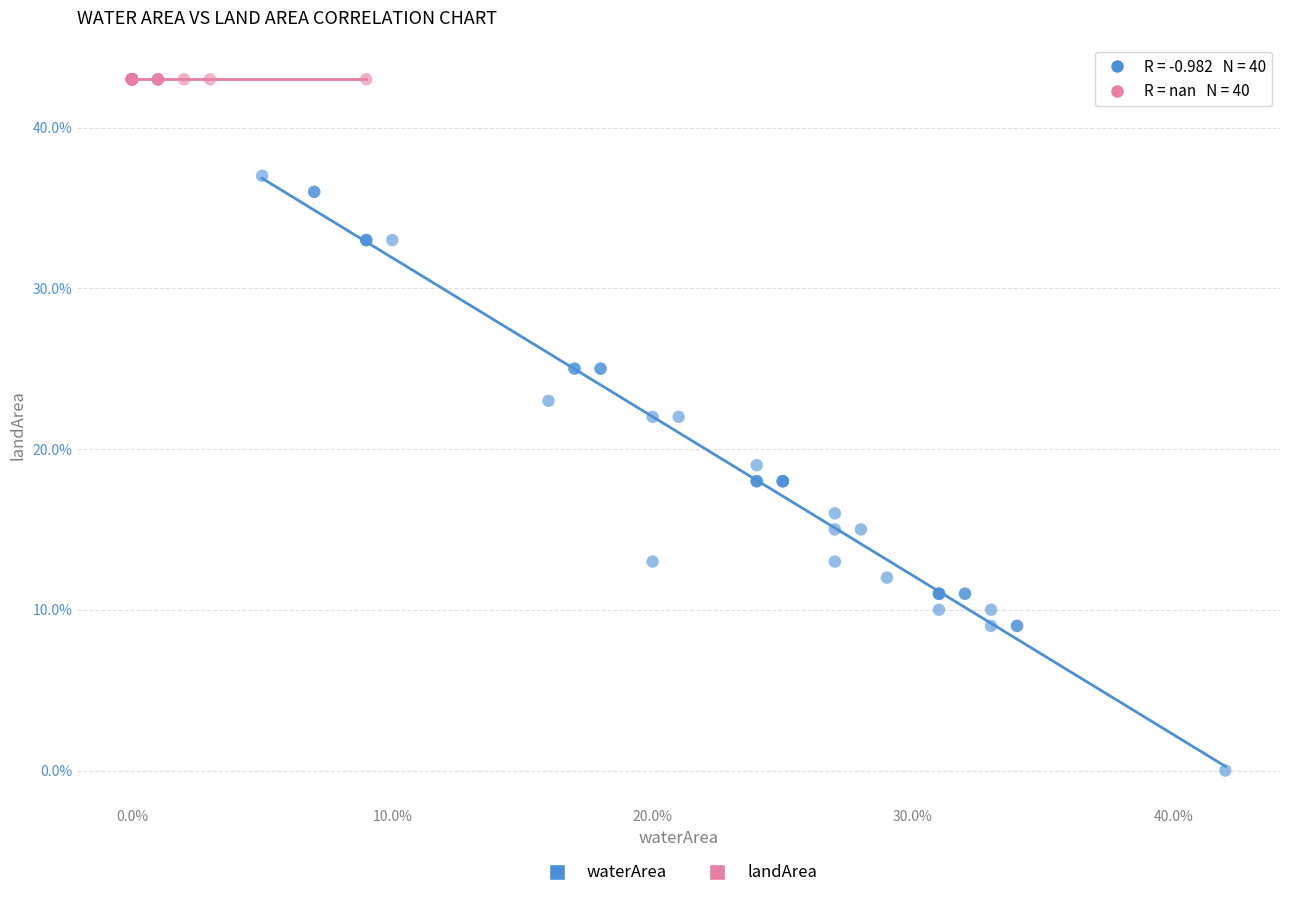

What are all the series names shown in the legend?

waterArea, landArea